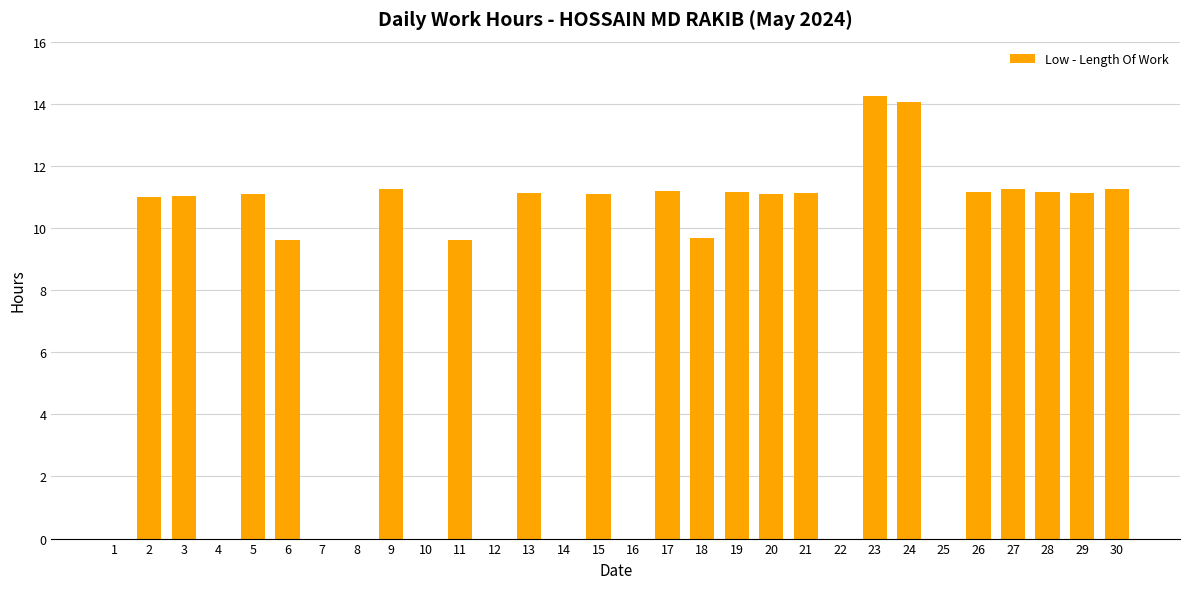

What value does the data have at 26?

11.2